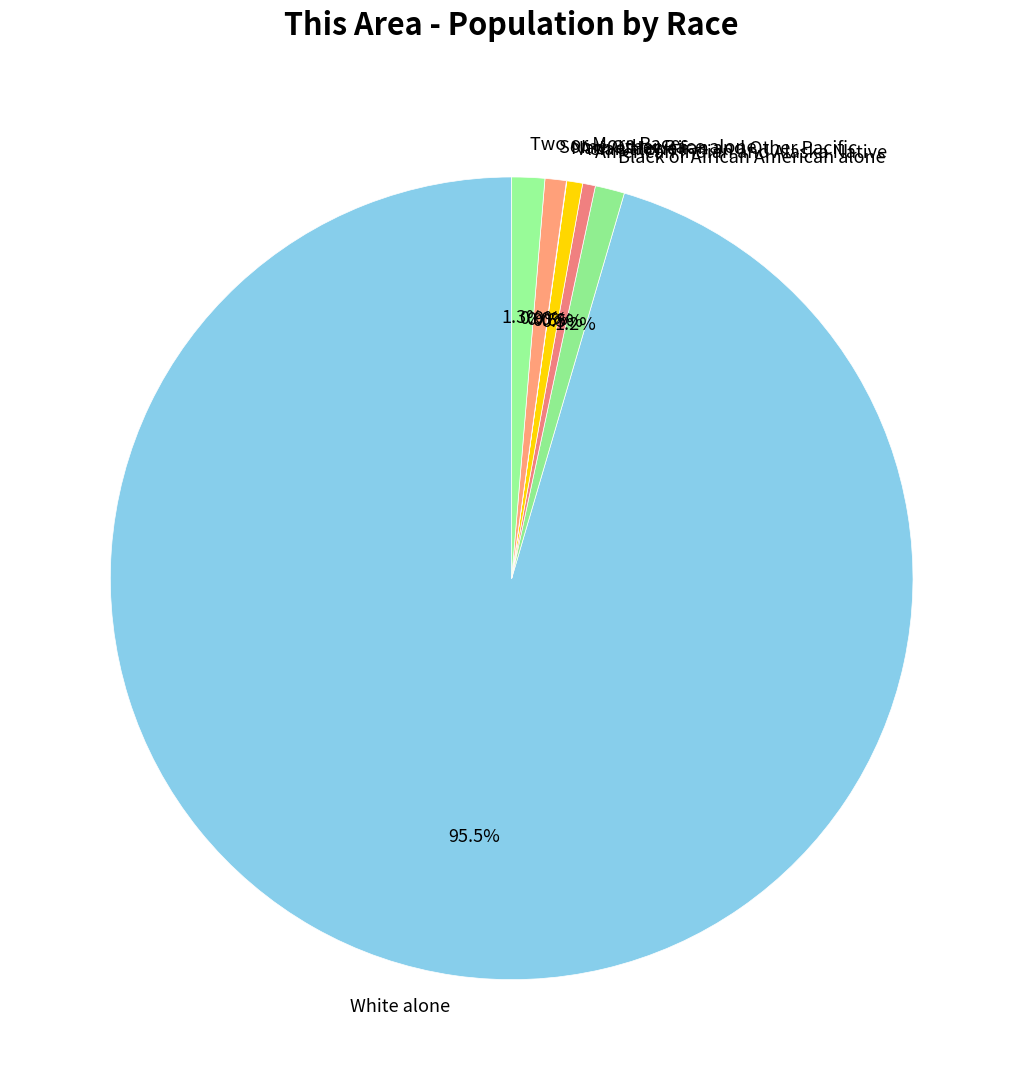

To the nearest percent, what is the difference between the Two or More Races and American Indian and Alaska Native slice percentages?

1%